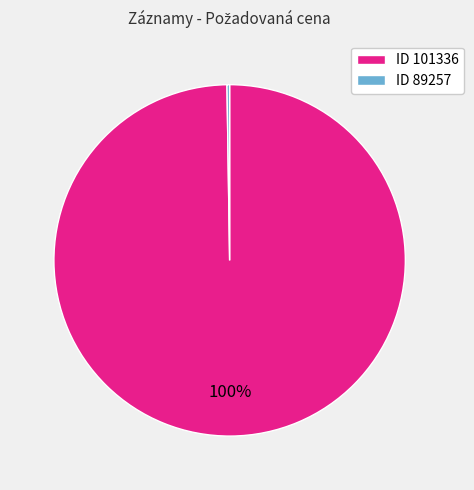

Which category accounts for the majority?

ID 101336